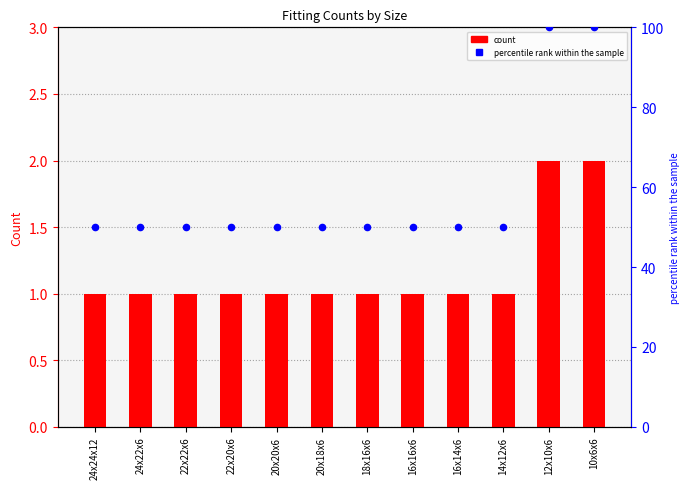

Which series has the largest total across all categories?

percentile rank within the sample